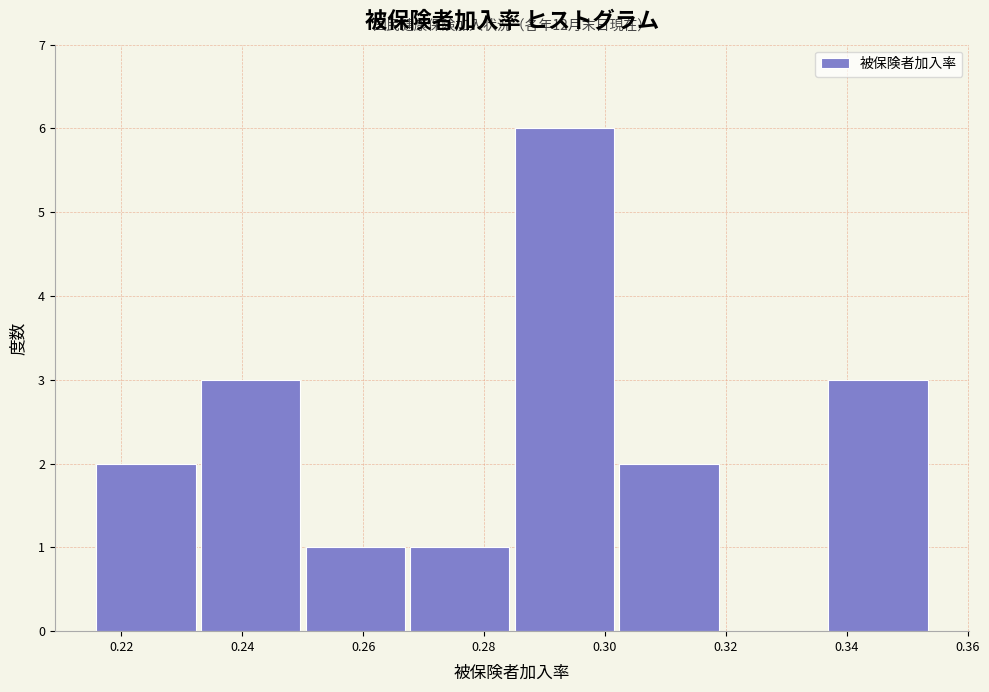

Over which range of the x-axis is the bar tallest?

0.284 to 0.302